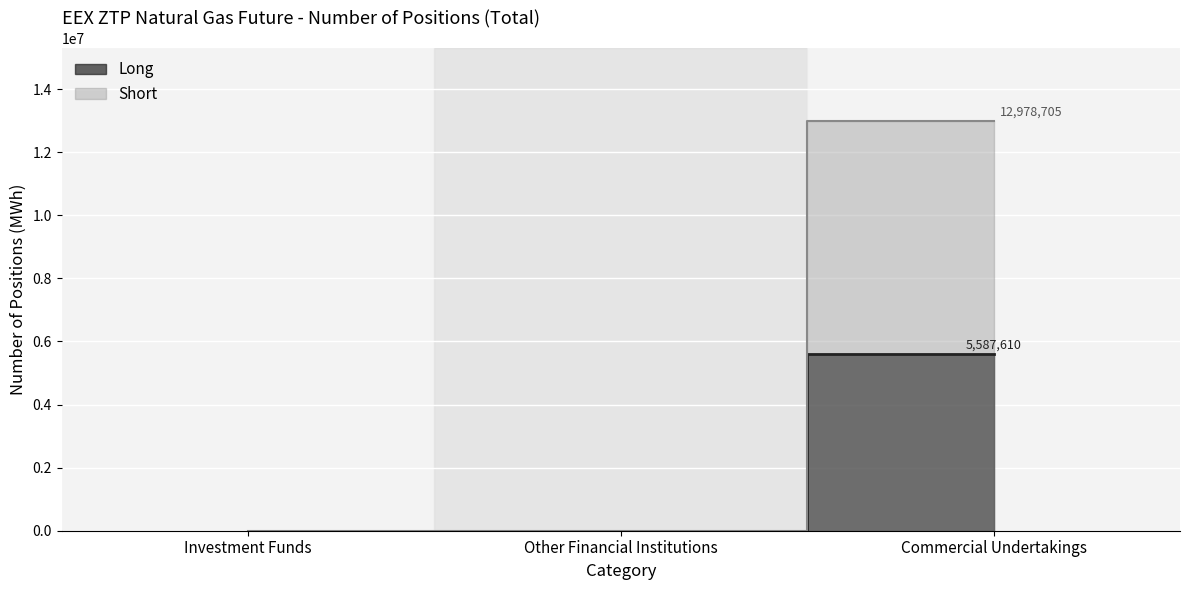

Is it true that Short equals 7313074 at Commercial Undertakings?

False